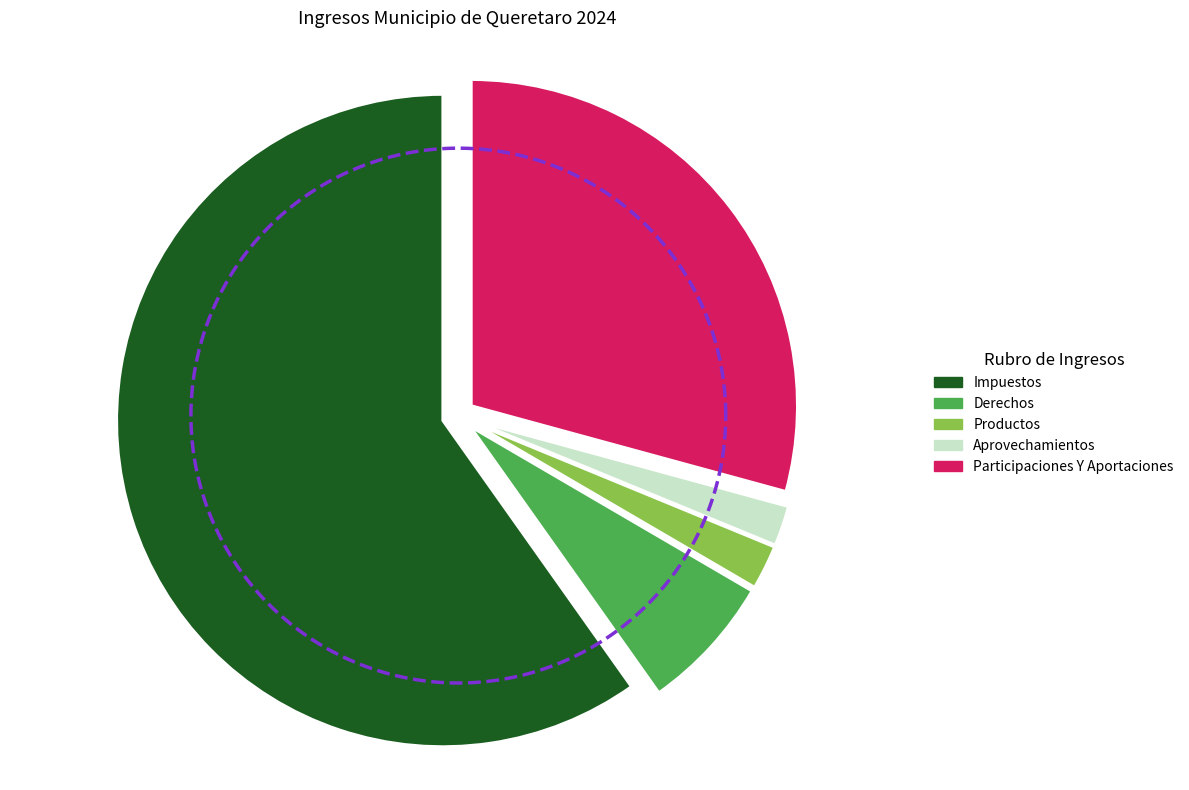

What is the smallest slice in the pie chart?

Aprovechamientos